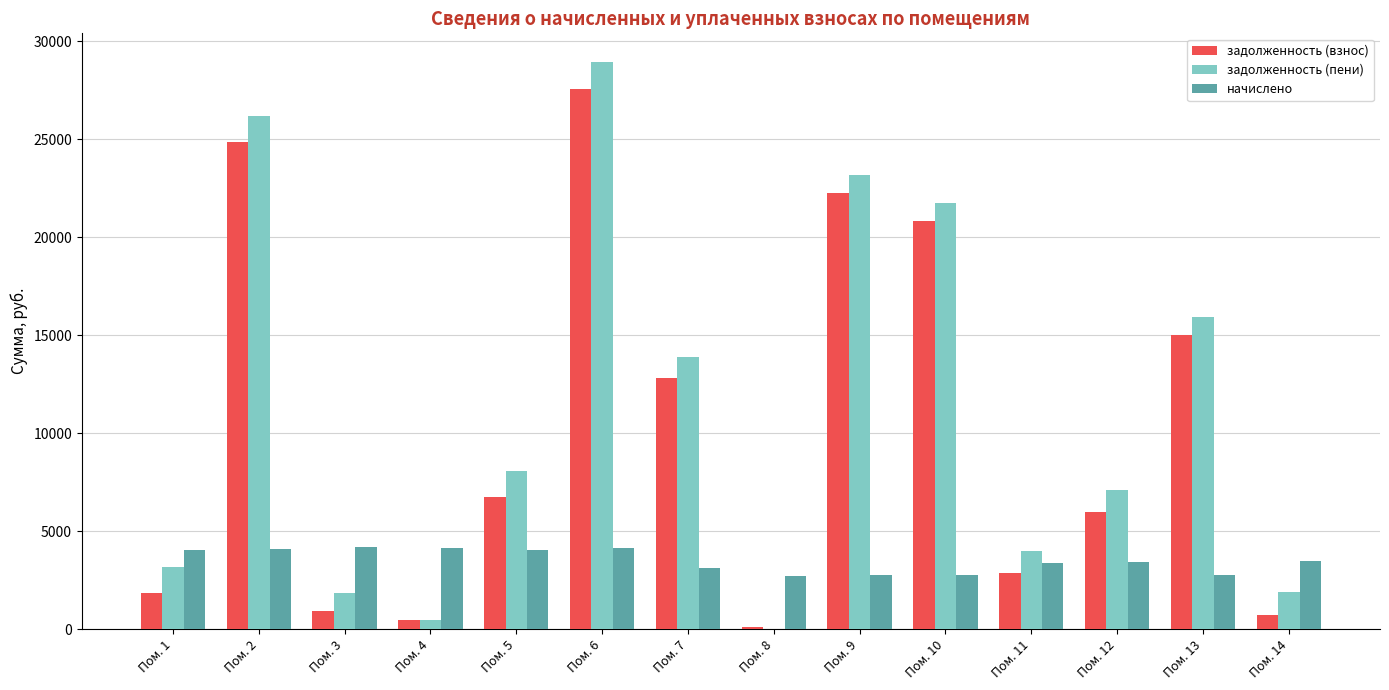

Which series has the largest total across all categories?

задолженность (пени)